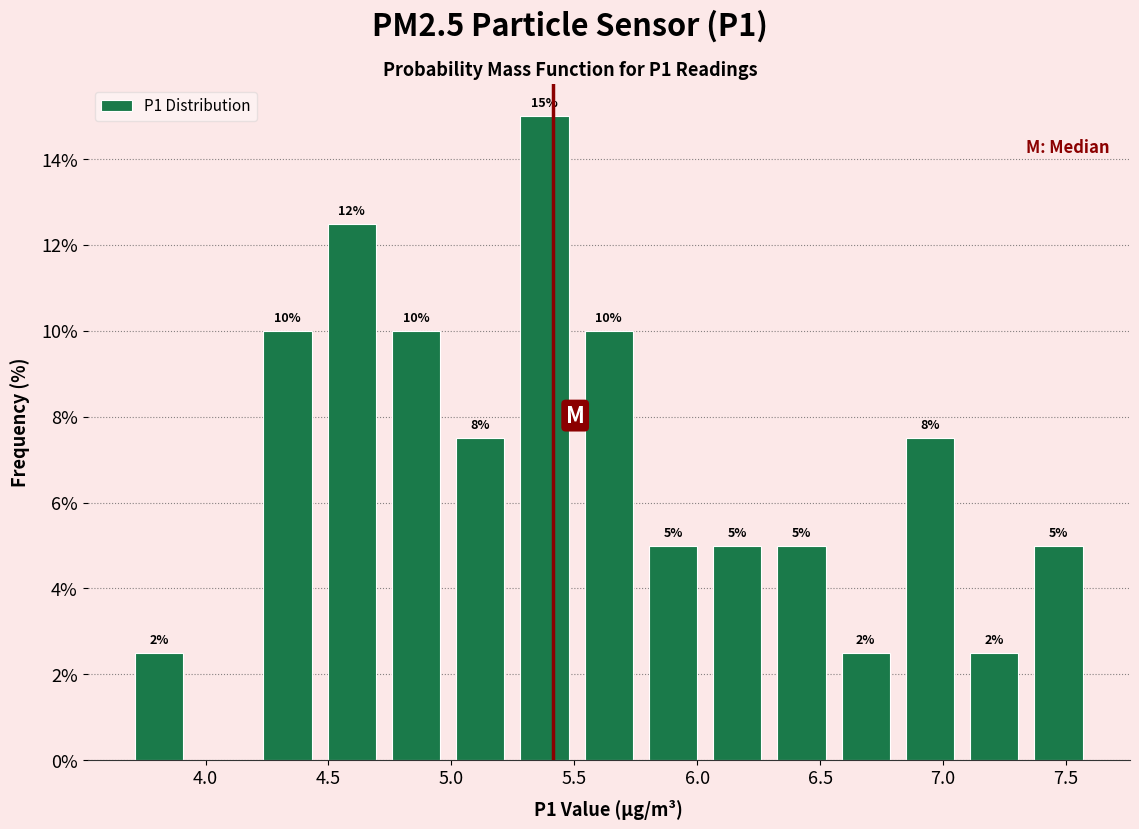

Which range on the x-axis has the tallest bar?

5.25 to 5.50